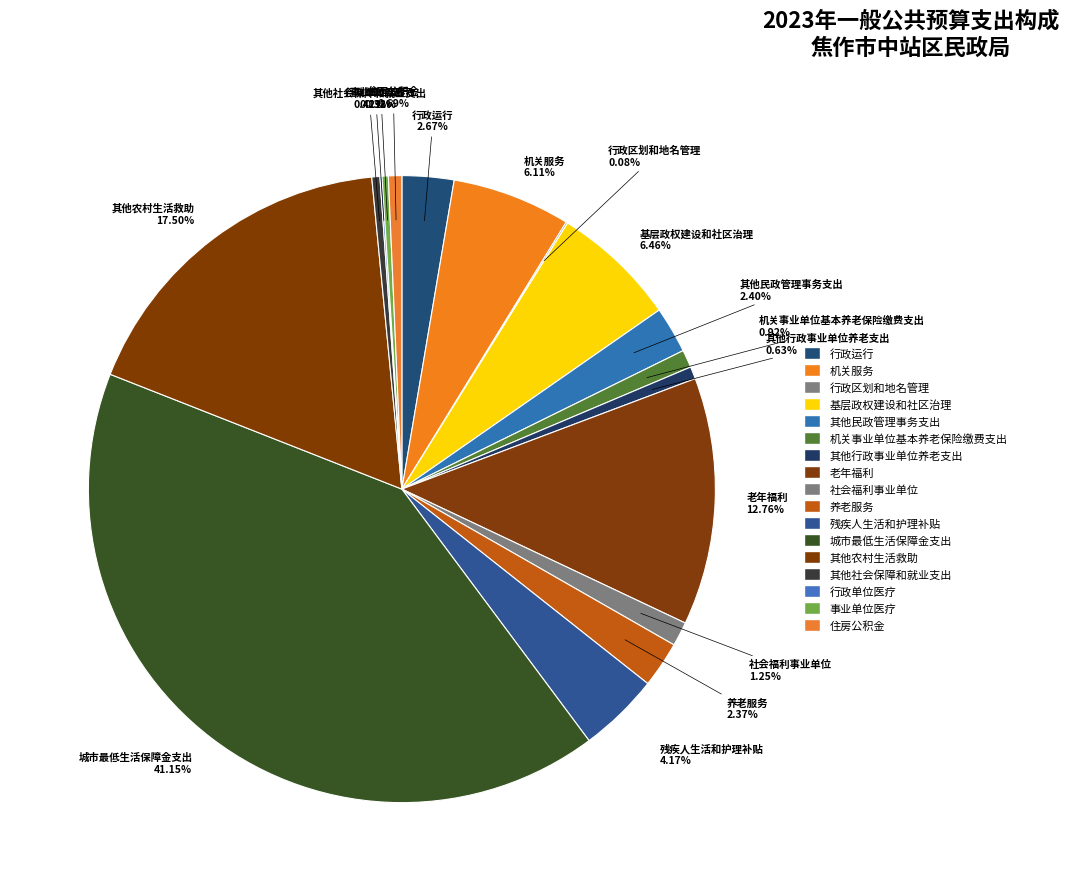

The 行政单位医疗 slice represents 11% of the pie. True or false?

False